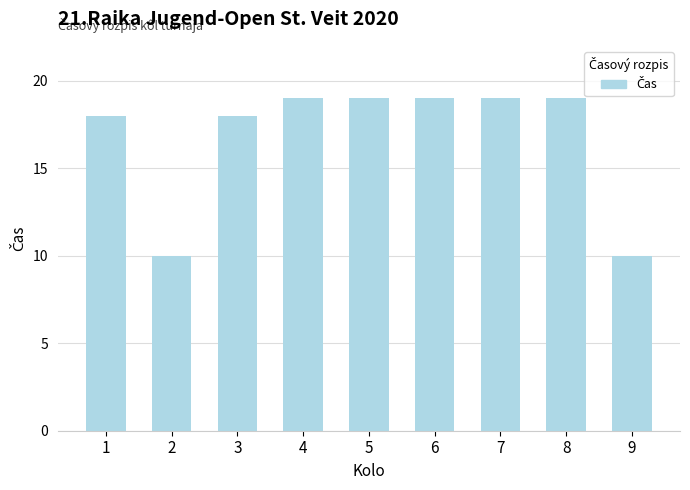

How many bars are there in total?

9